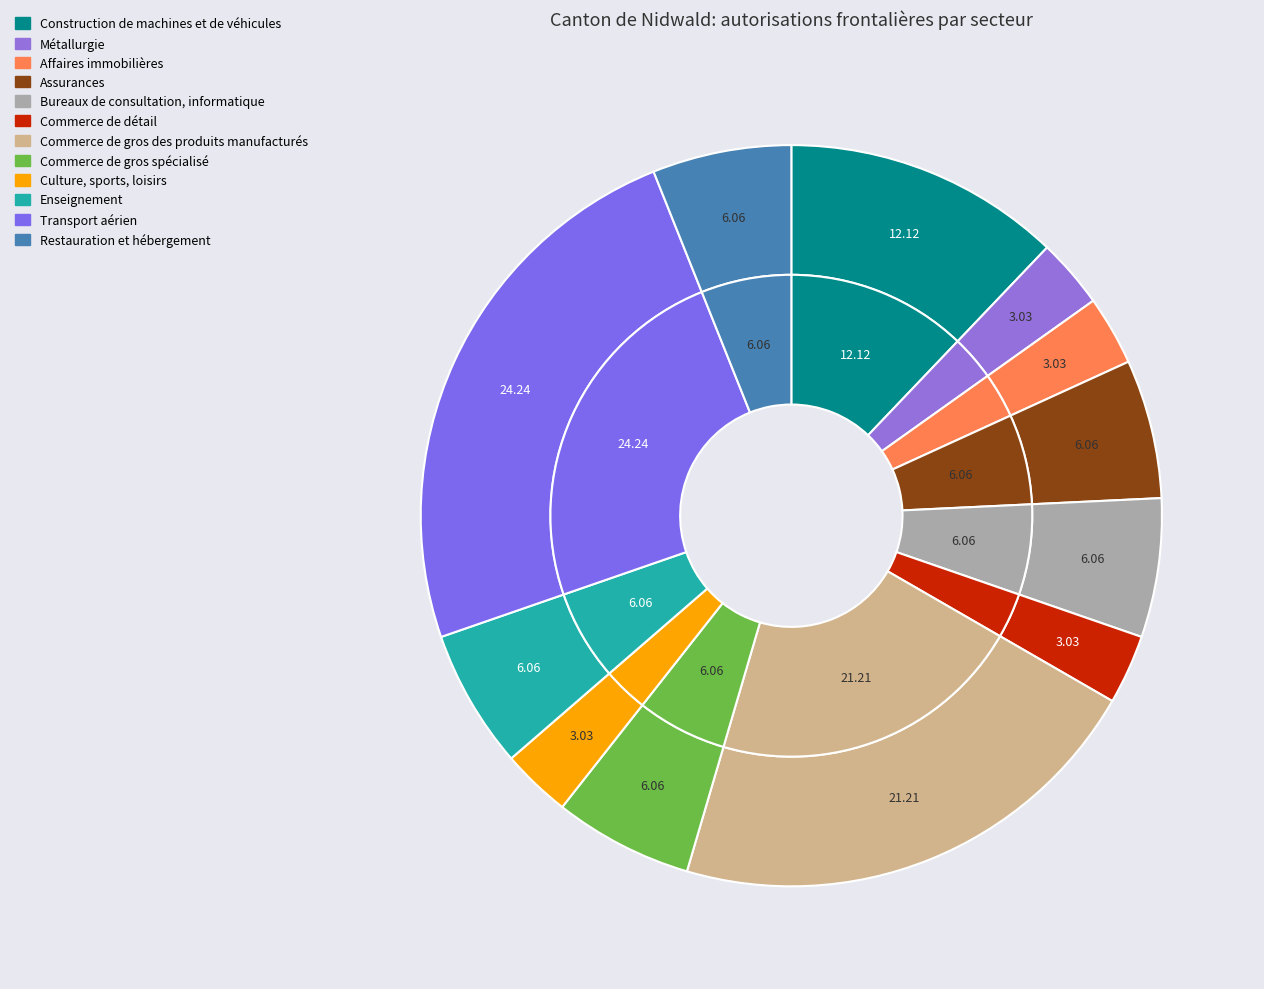

What is the change in value from Métallurgie to Assurances?

+1